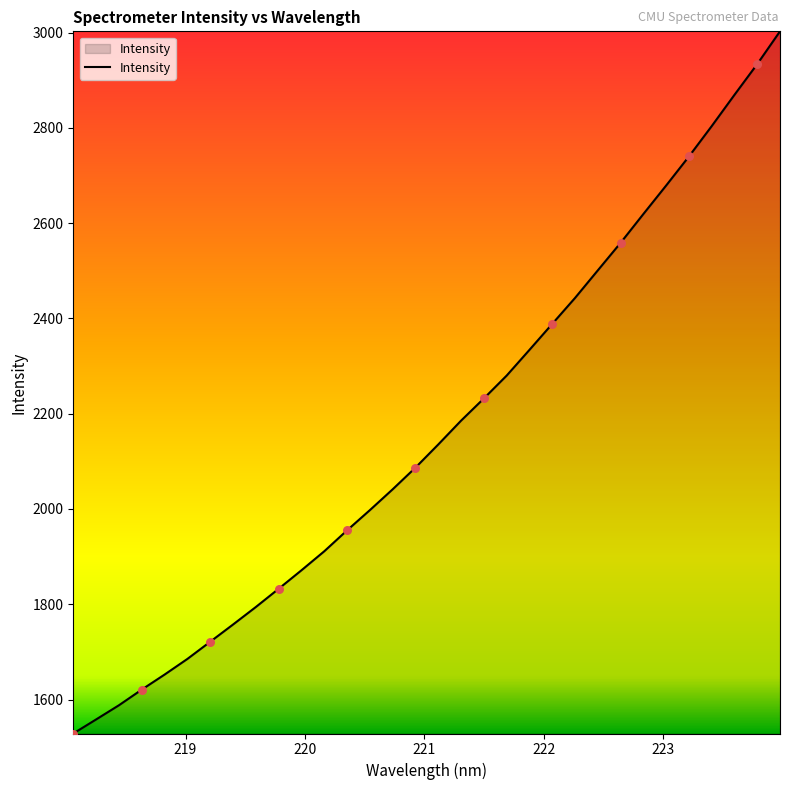

What is the difference between the maximum and minimum values?

1474.2